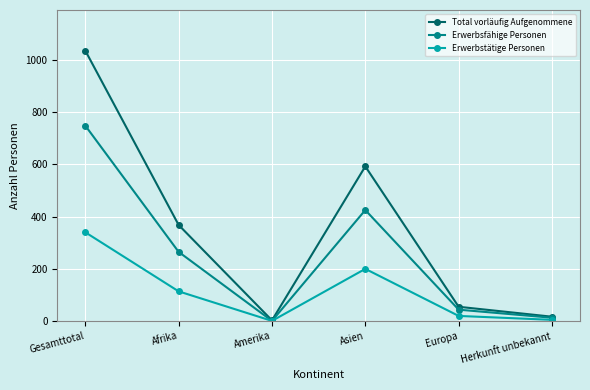

Between Amerika and Europa, which series saw the biggest shift?

Total vorläufig Aufgenommene